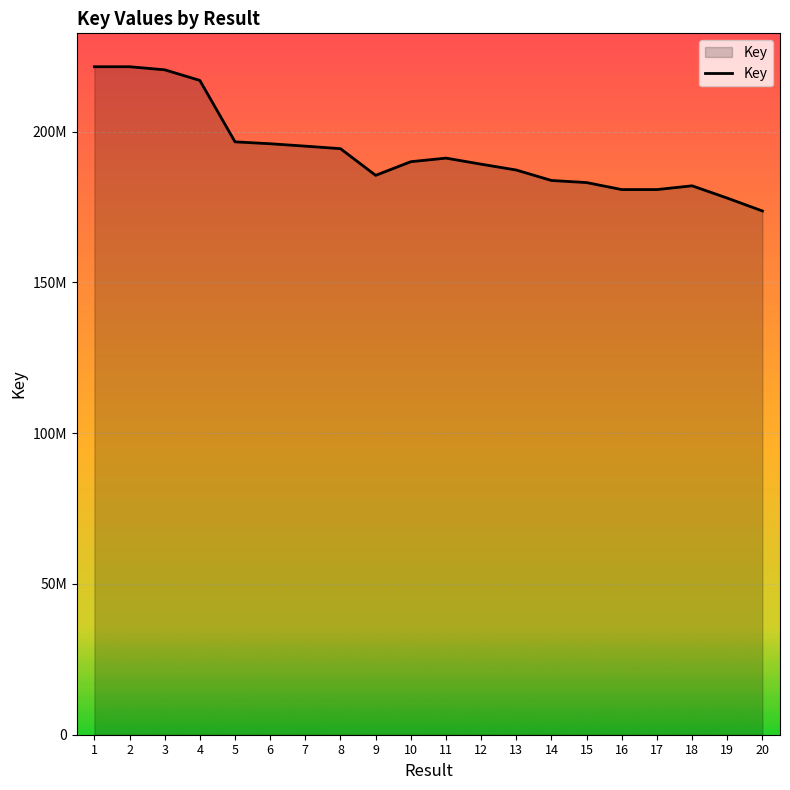

What is the sum of the values at 1 and 2?

442999356